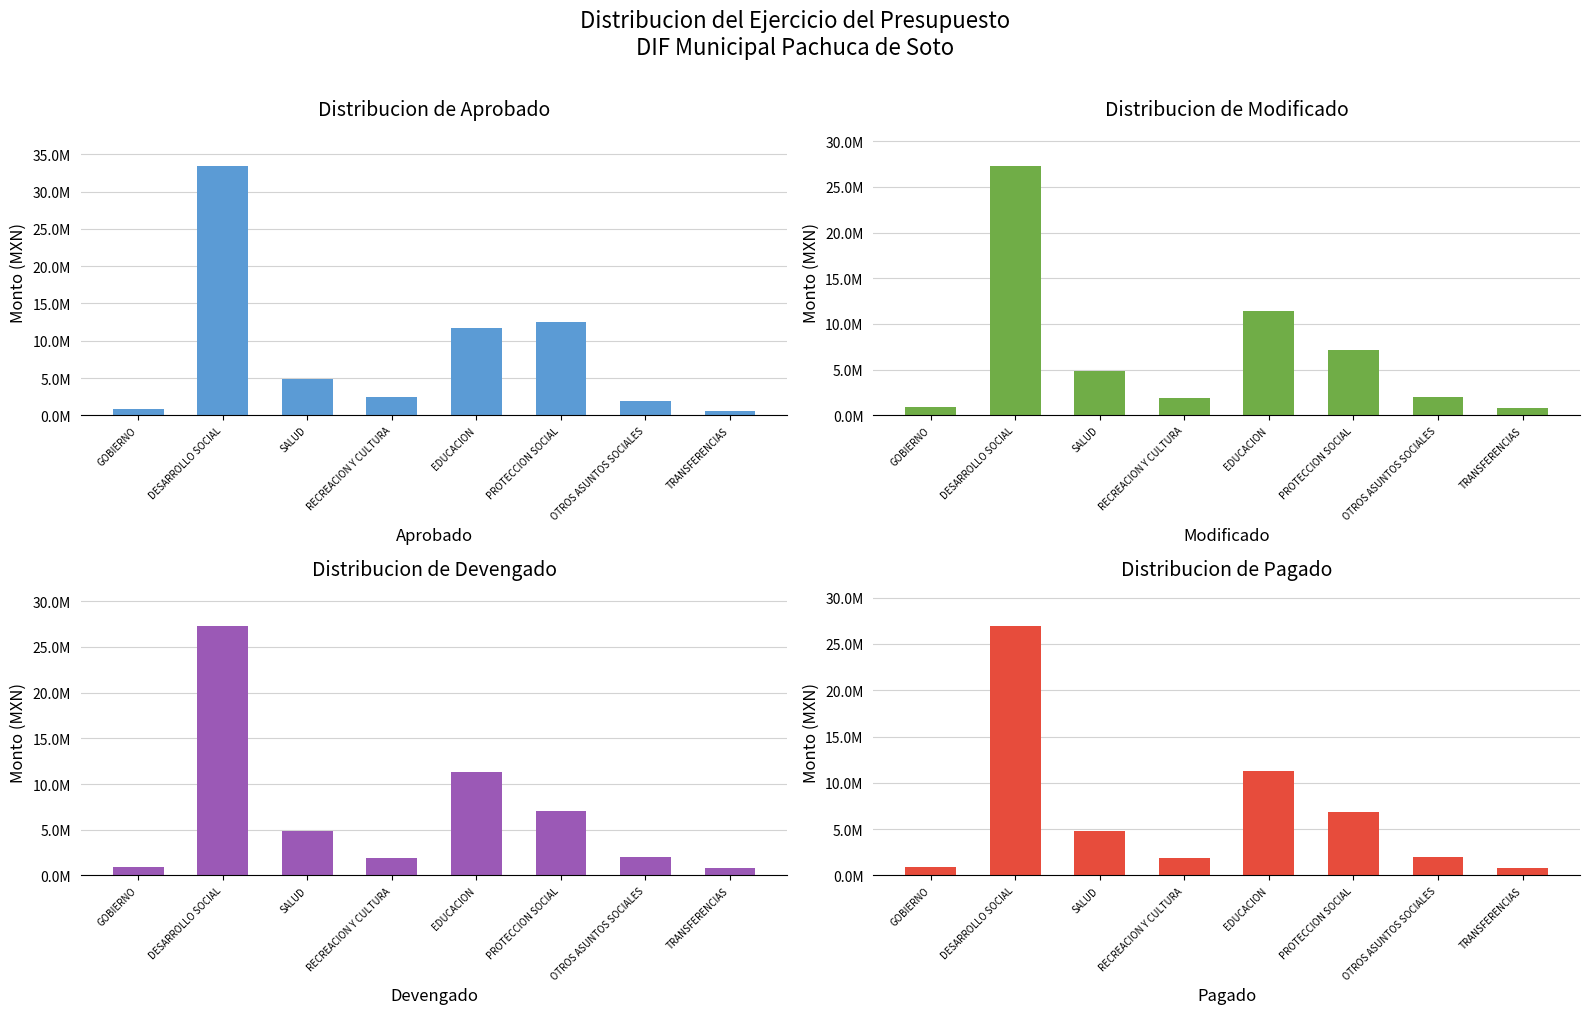

What is the sum of all Devengado values?

56240327.0